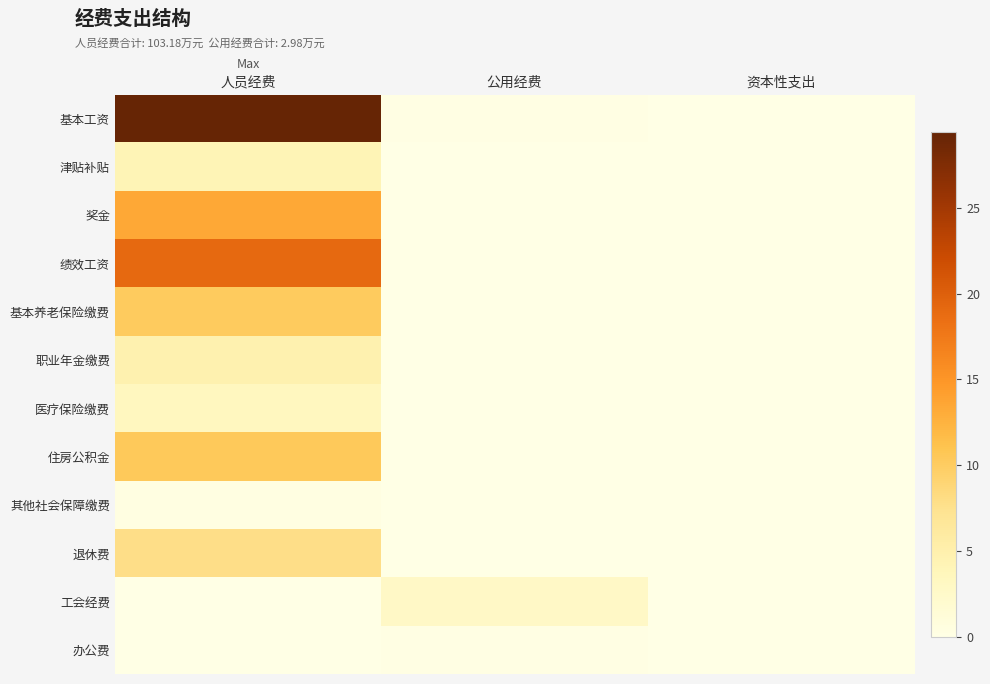

At how many categories does at least one series exceed 6?

1